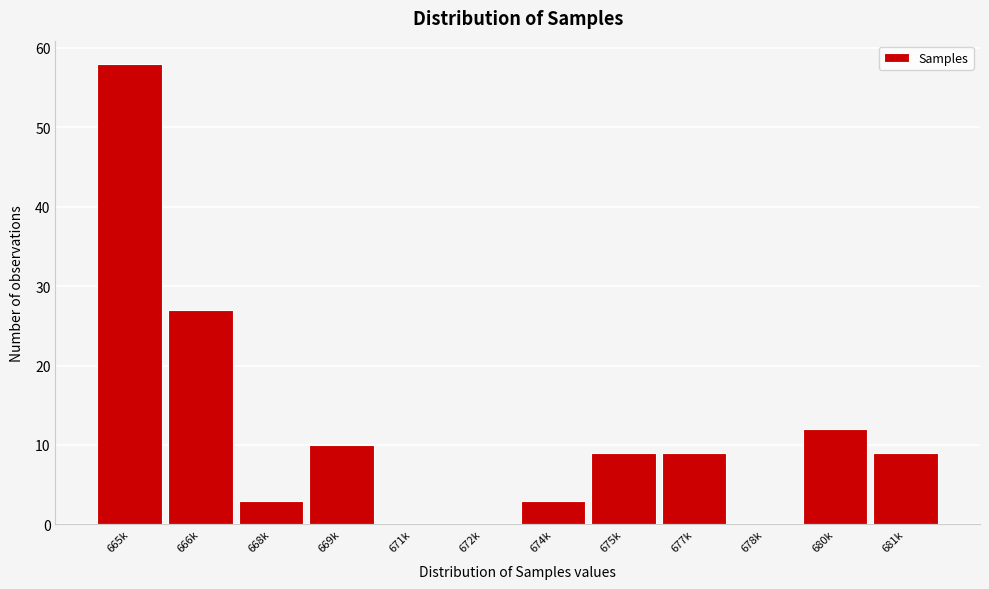

Reading left to right, extract all data points from this chart.

665k=58	666k=27	668k=3	669k=10	671k=0	672k=0	674k=3	675k=9	677k=9	678k=0	680k=12	681k=9